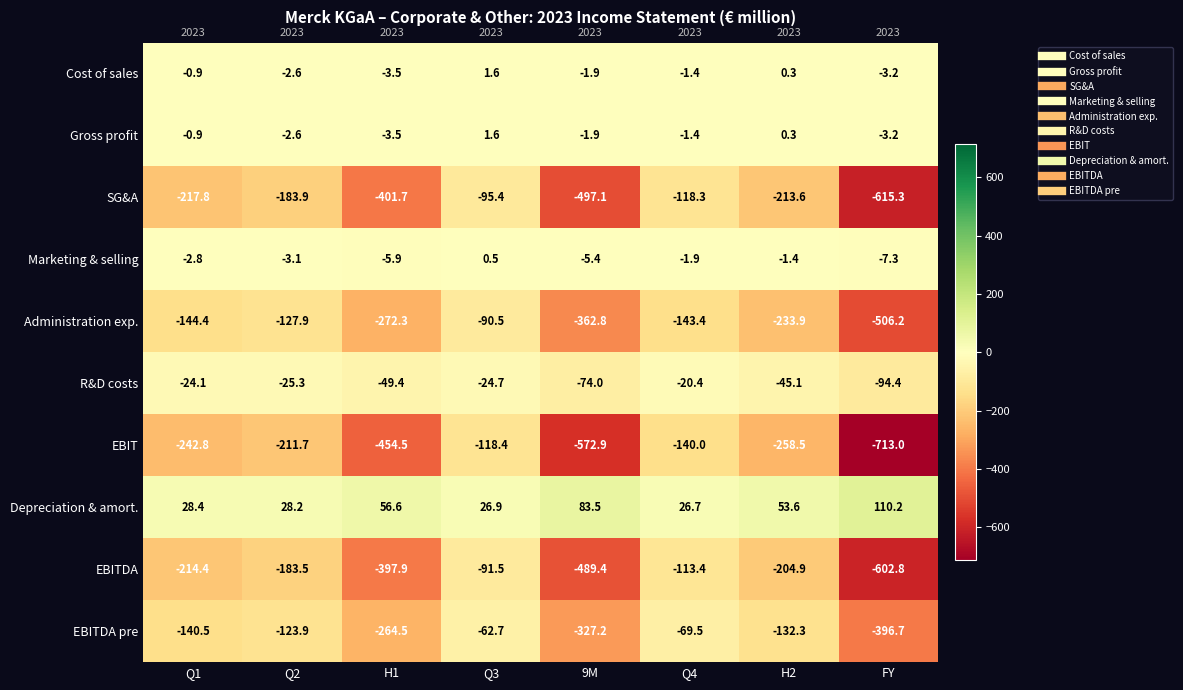

What is the maximum value shown in the chart?

110.2